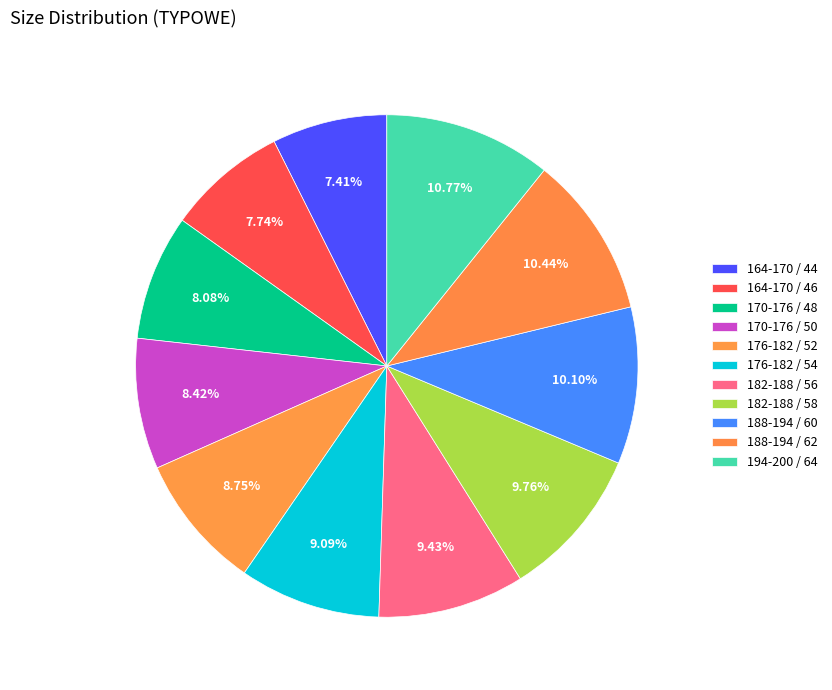

To the nearest percent, what portion does 164-170 / 44 represent?

7%